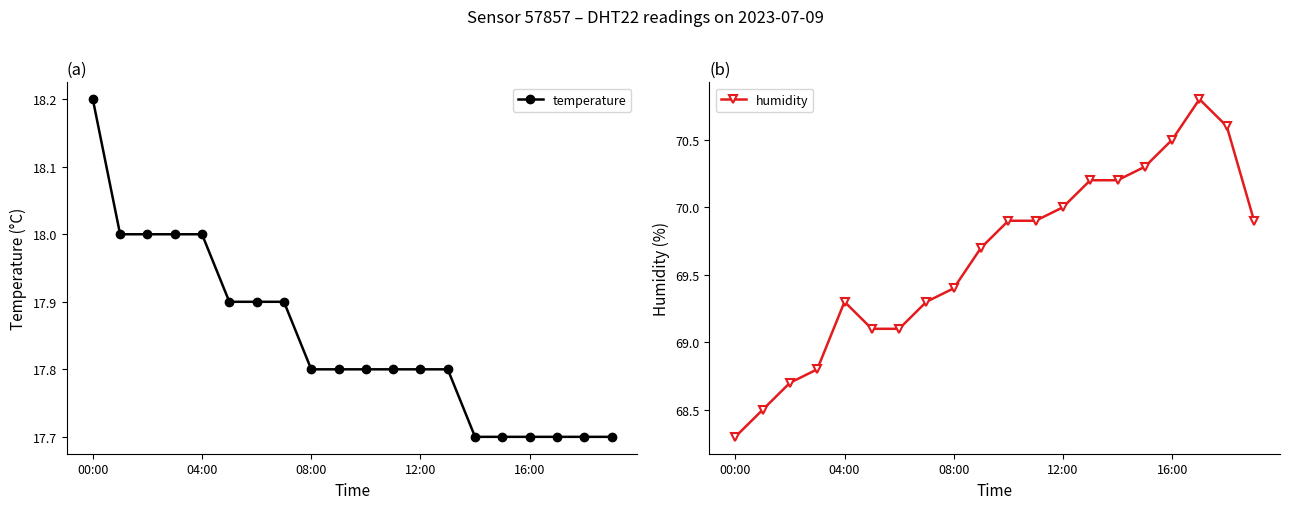

Reading right to left, list all the values displayed in this chart.

temperature: 17.7	17.7	17.7	17.7	17.7	17.7	17.8	17.8	17.8	17.8	17.8	17.8	17.9	17.9	17.9	18.0	18.0	18.0	18.0	18.2
humidity: 69.9	70.6	70.8	70.5	70.3	70.2	70.2	70.0	69.9	69.9	69.7	69.4	69.3	69.1	69.1	69.3	68.8	68.7	68.5	68.3